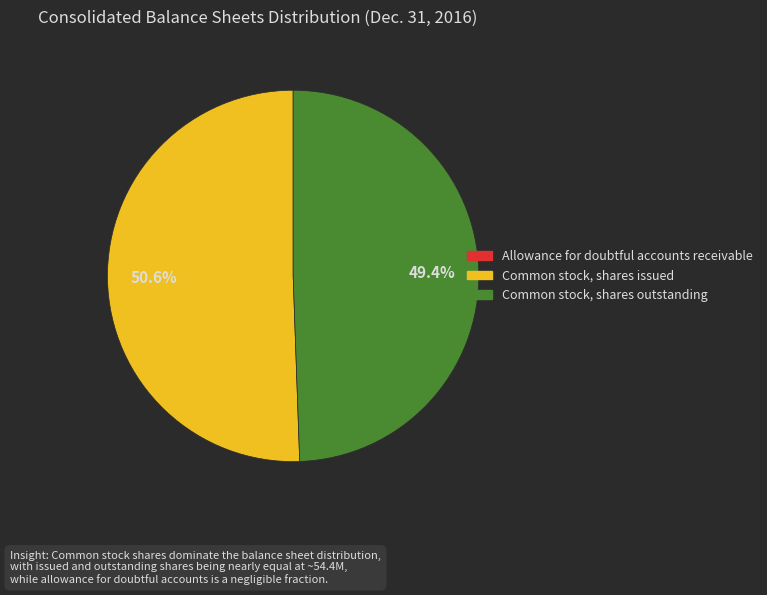

To the nearest percent, what is the combined percentage of Common stock, shares issued and Common stock, shares outstanding?

100%